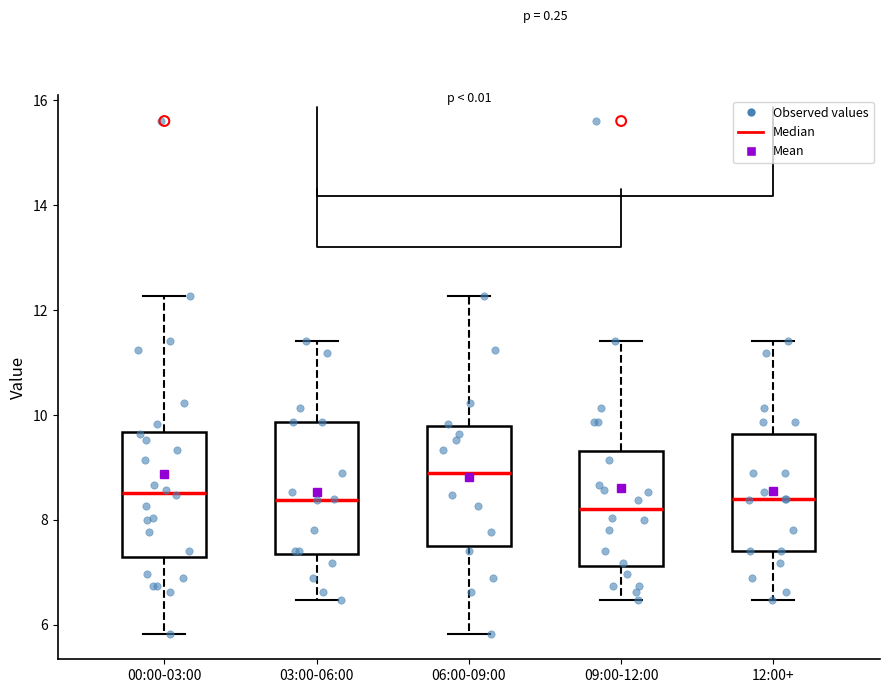

Reading left to right, read every box against the y-axis: the position of its median line, the range the box covers, and the ends of its whiskers. The values are not printed on the chart, so give them approximately, as read against the axis.

00:00-03:00: median 8.6, box 7.2 to 9.6, whiskers 5.8 to 12.2
03:00-06:00: median 8.4, box 7.4 to 9.8, whiskers 6.4 to 11.4
06:00-09:00: median 9.0, box 7.4 to 9.8, whiskers 5.8 to 12.2
09:00-12:00: median 8.2, box 7.2 to 9.4, whiskers 6.4 to 11.4
12:00+: median 8.4, box 7.4 to 9.6, whiskers 6.4 to 11.4